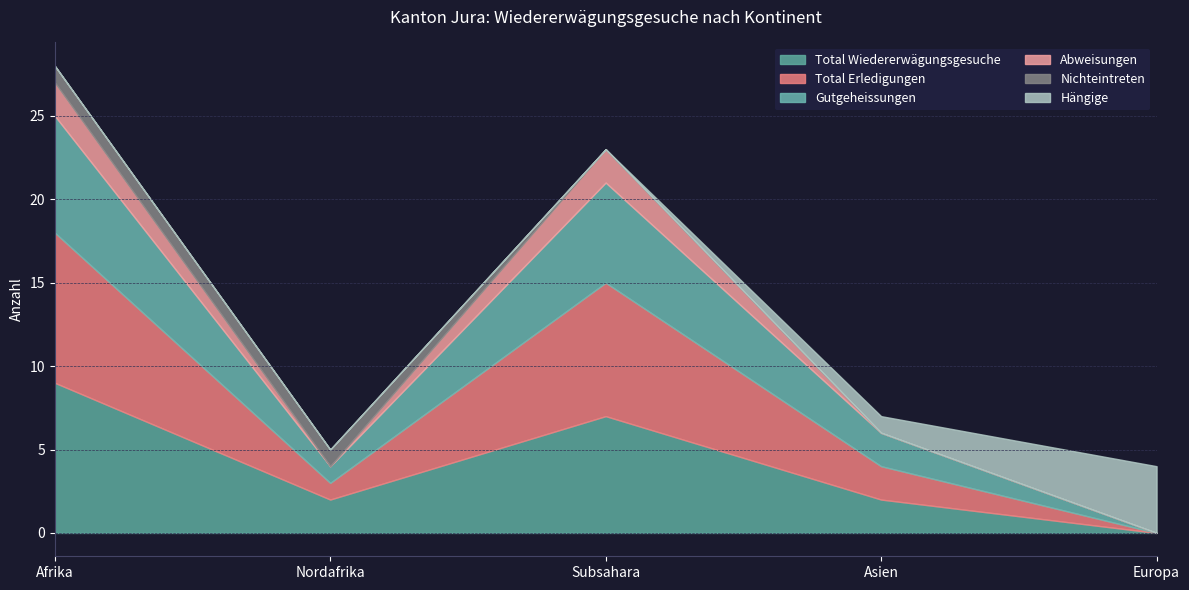

Is the value of Total Erledigungen at Nordafrika greater than the value of Gutgeheissungen at Subsahara?

No